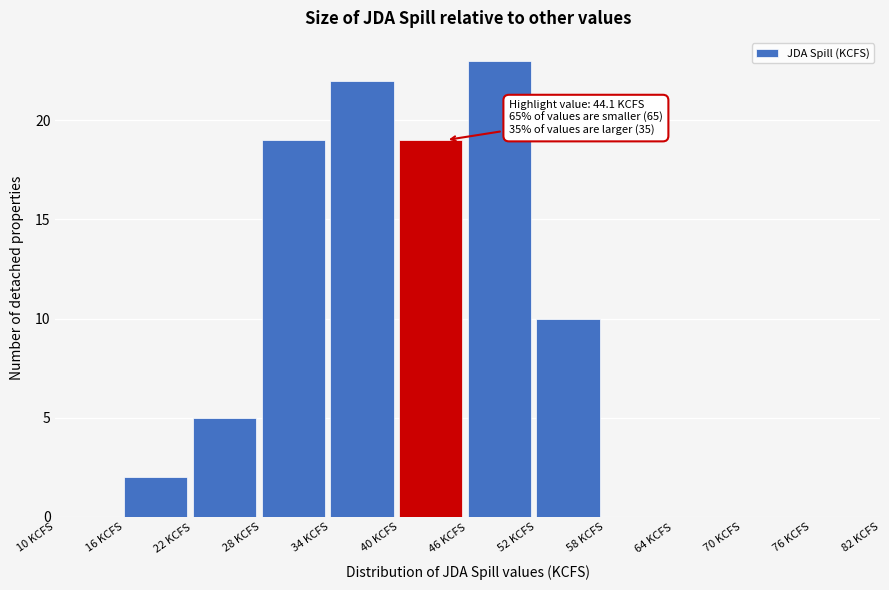

Over which range of the x-axis is the bar tallest?

46 to 52